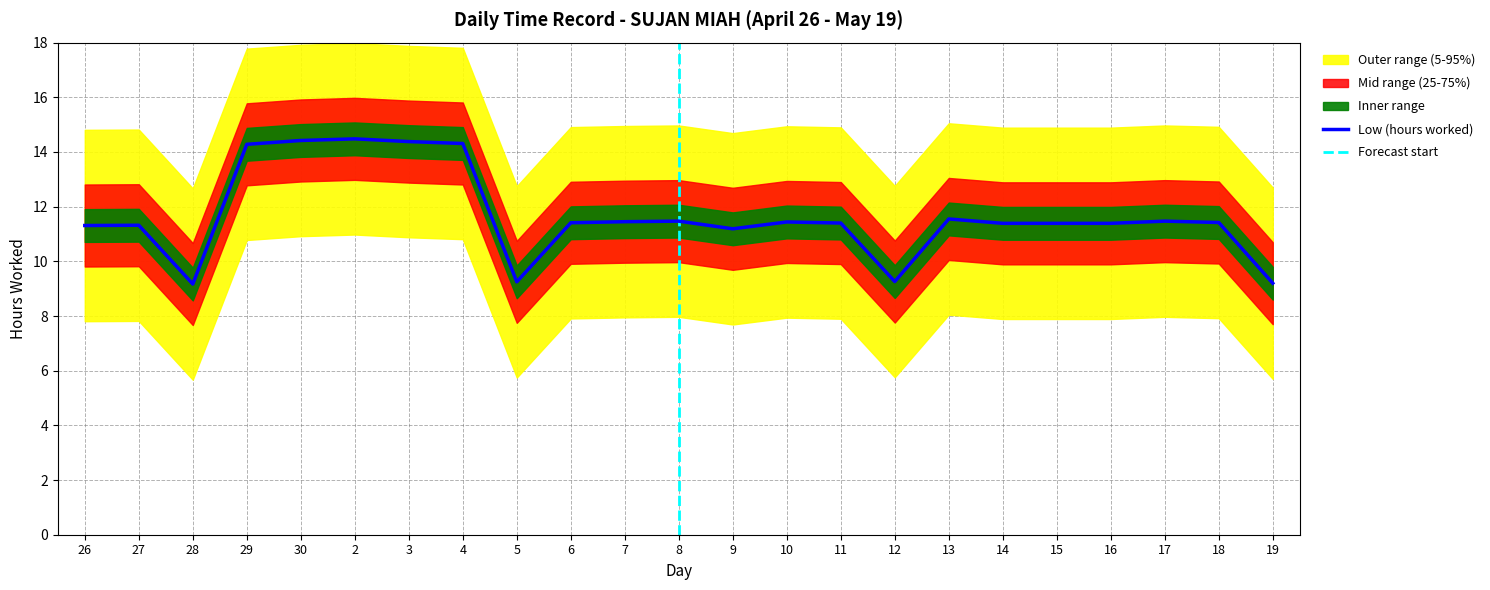

What value does the data have at 17?

11.5